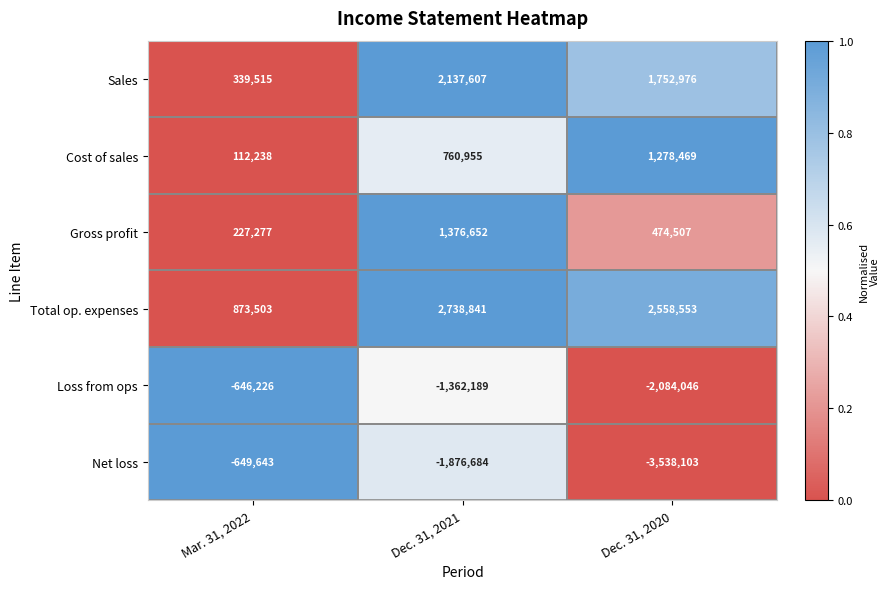

What is the approximate value of Gross profit at Dec. 31, 2020?

474507